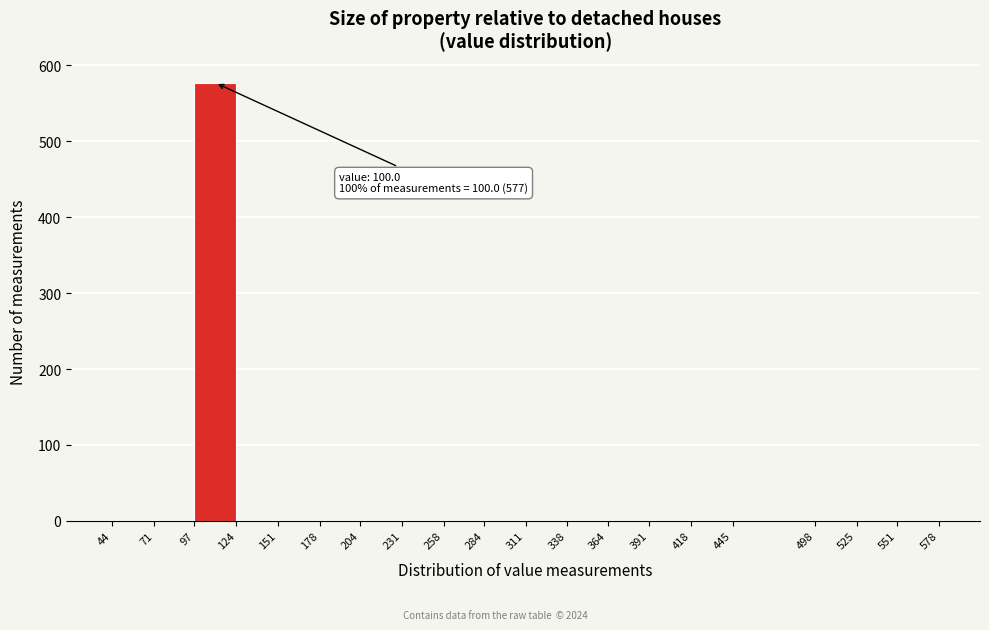

Which range on the x-axis has the tallest bar?

97 to 124